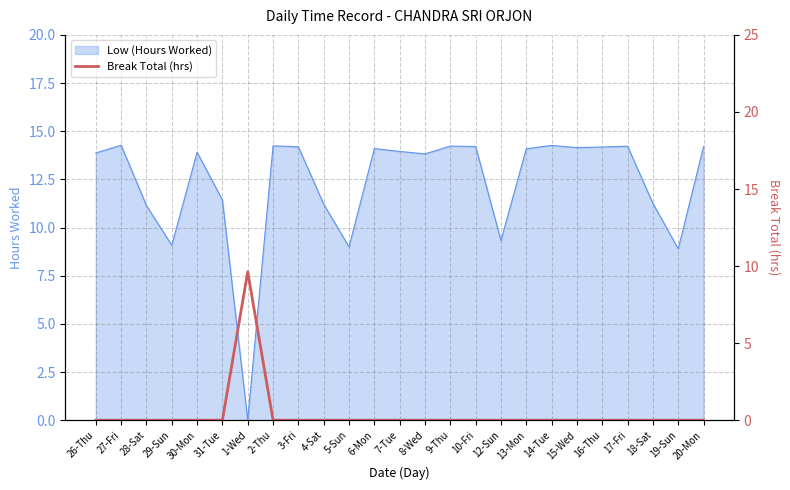

Reading left to right, what are all the values shown in this chart?

0.0	0.0	0.0	0.0	0.0	0.0	9.6	0.0	0.0	0.0	0.0	0.0	0.0	0.0	0.0	0.0	0.0	0.0	0.0	0.0	0.0	0.0	0.0	0.0	0.0